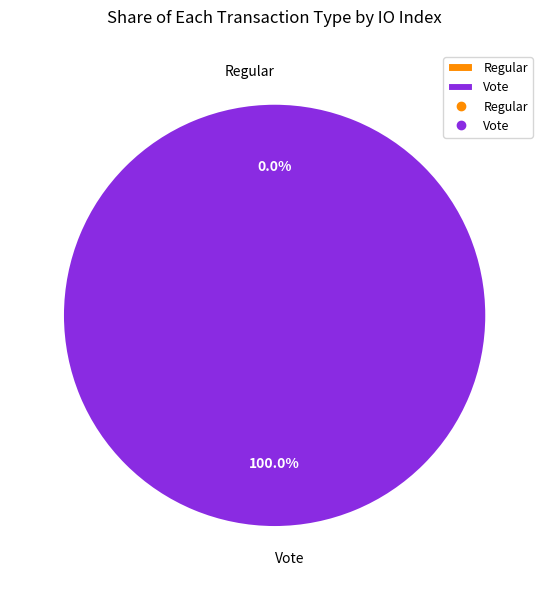

The Vote slice represents 100% of the pie. True or false?

True